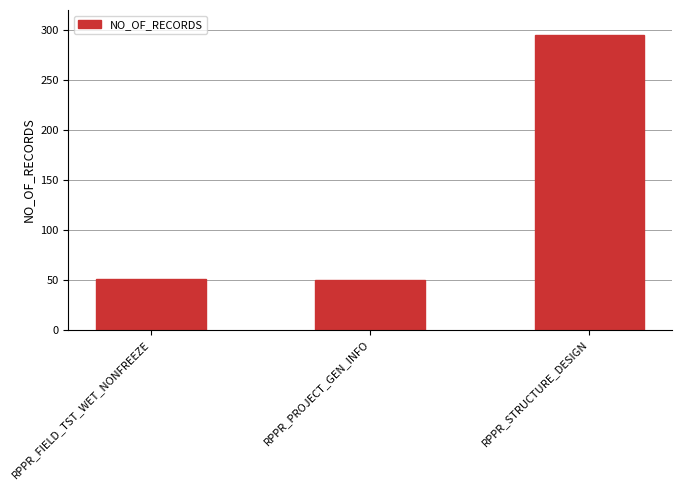

Are the bars horizontal?

No